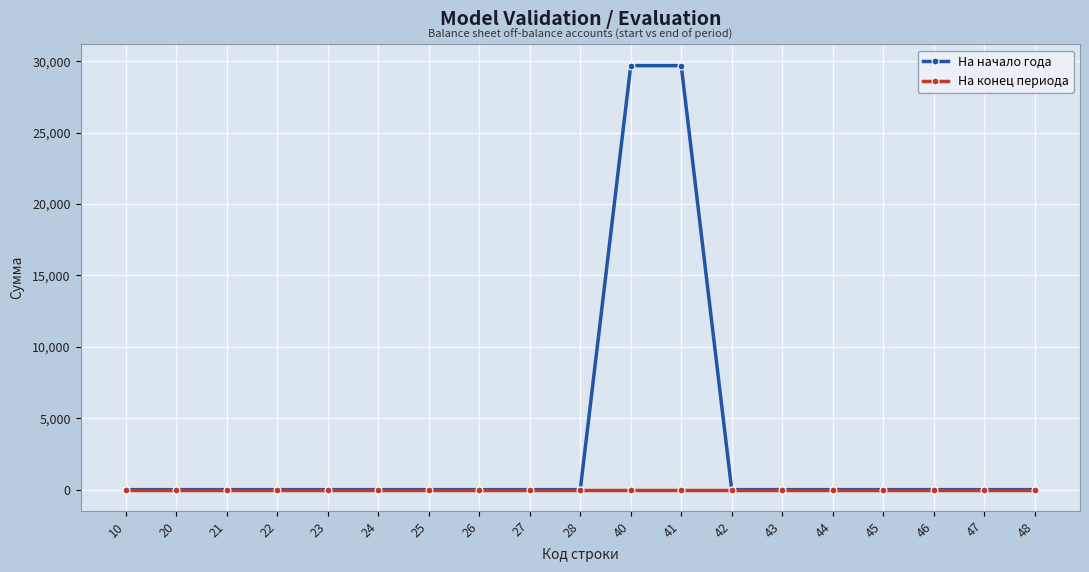

Which series has the widest spread of values?

На начало года